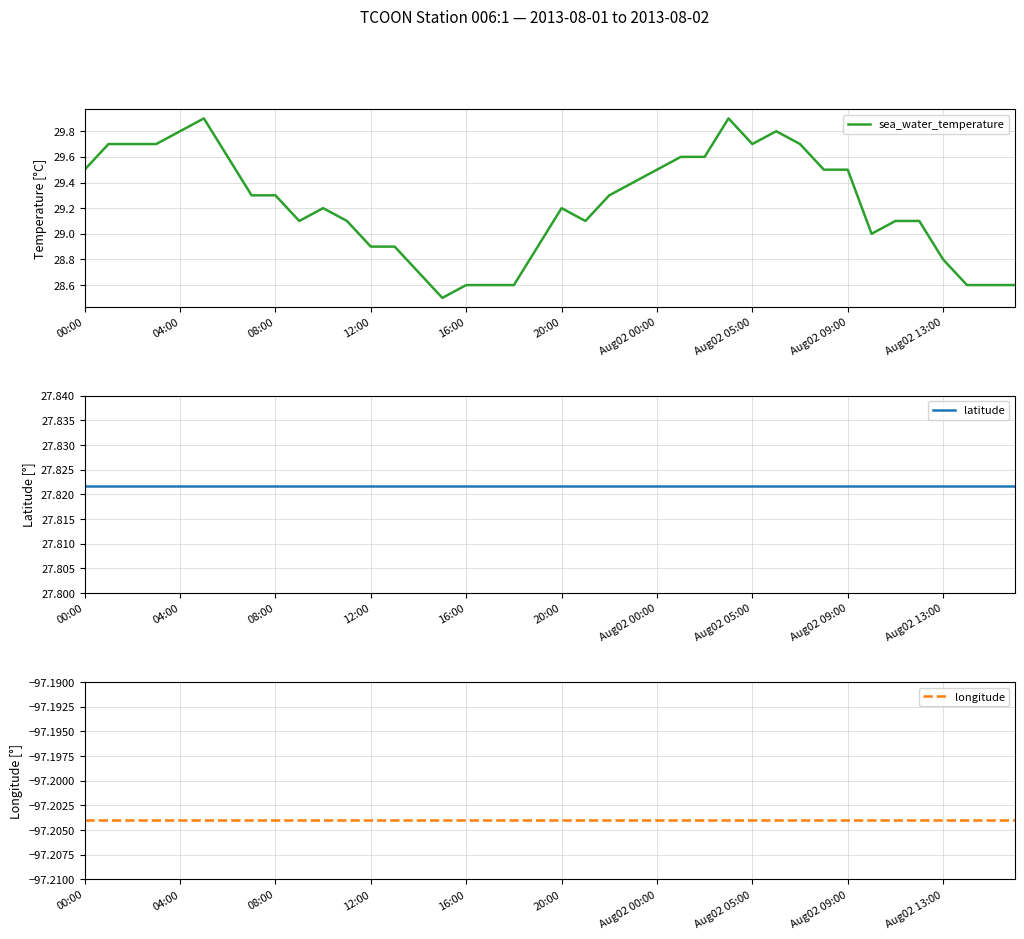

What is the maximum value for sea_water_temperature?

29.9